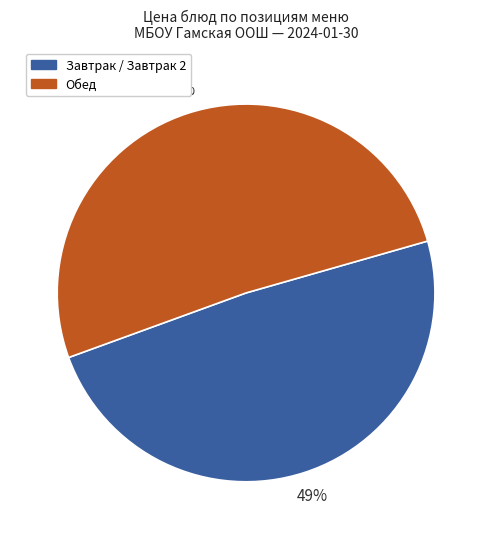

What is the ratio of the value at Завтрак / Завтрак 2 to the value at Обед?

1.0